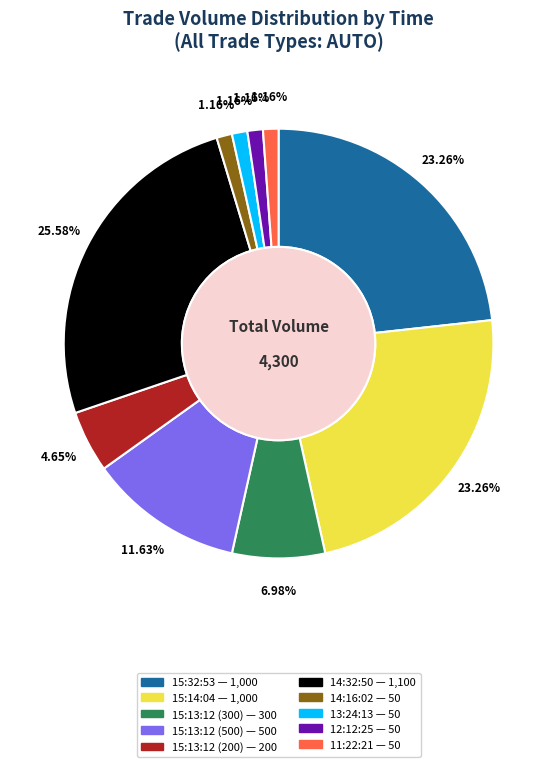

To the nearest percent, what is the difference between the 14:32:50 and 15:13:12 (200) slice percentages?

21%